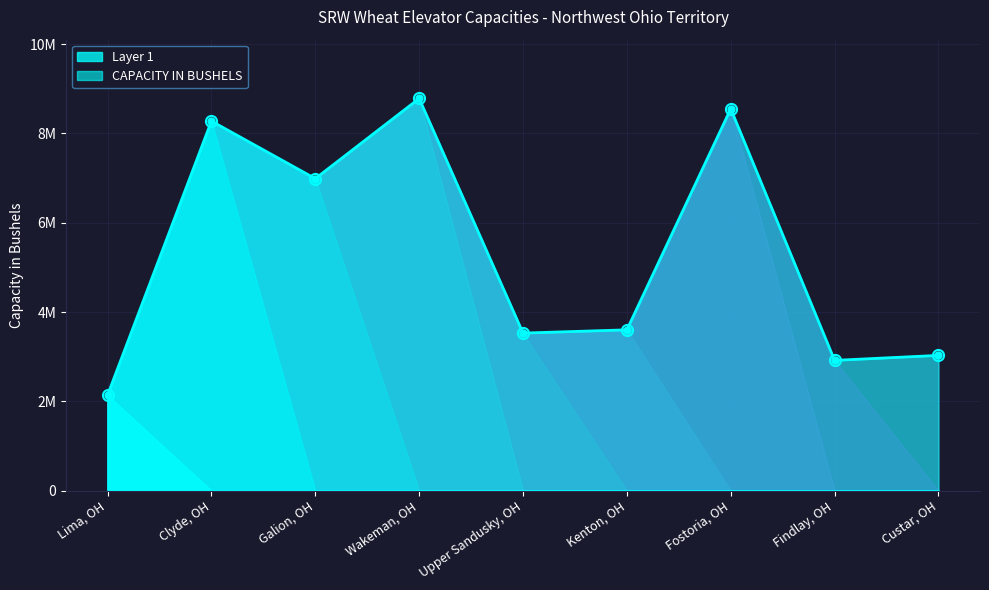

List the labels in order of value, largest first.

Wakeman, OH, Fostoria, OH, Clyde, OH, Galion, OH, Kenton, OH, Upper Sandusky, OH, Custar, OH, Findlay, OH, Lima, OH